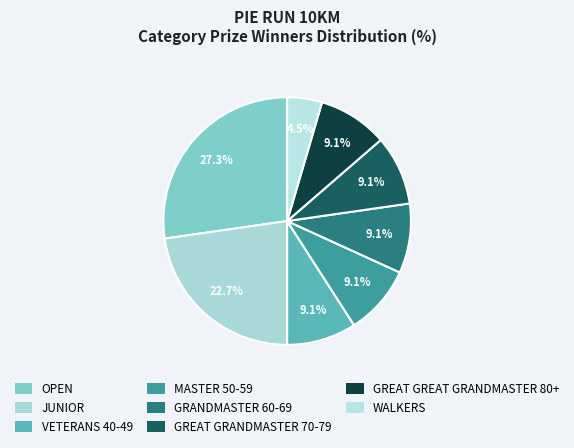

Is GREAT GREAT GRANDMASTER 80+ the majority of the pie?

No